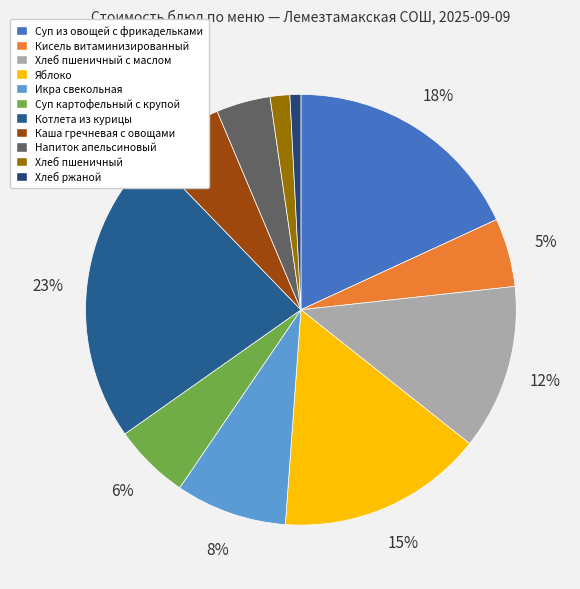

Count the number of slices in the pie.

11